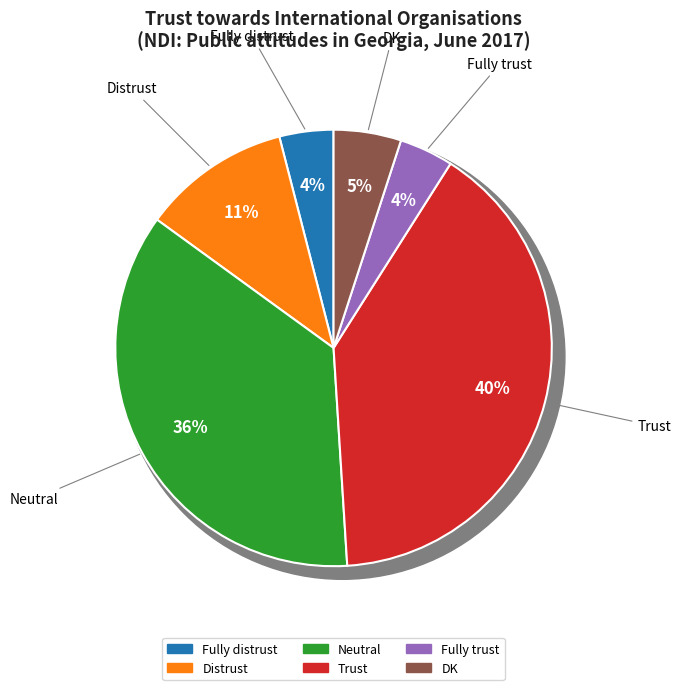

The DK slice represents 16% of the pie. True or false?

False